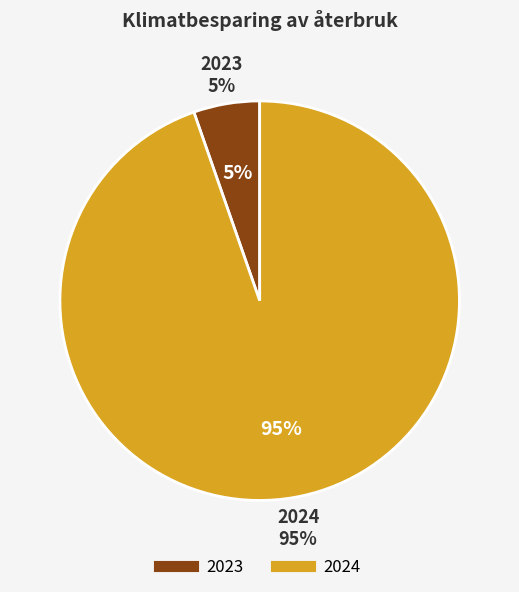

What portion of the pie excludes 2023?

94.7%